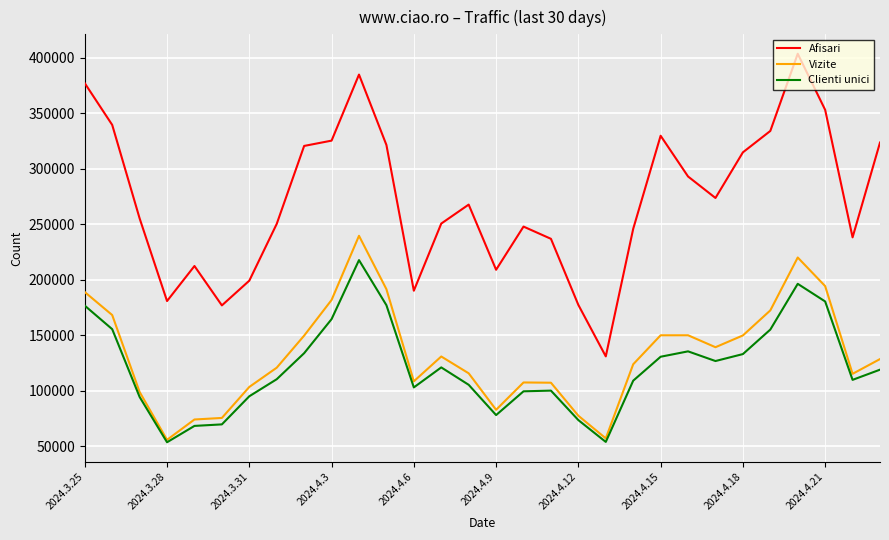

What is the maximum value shown in the chart?

403615